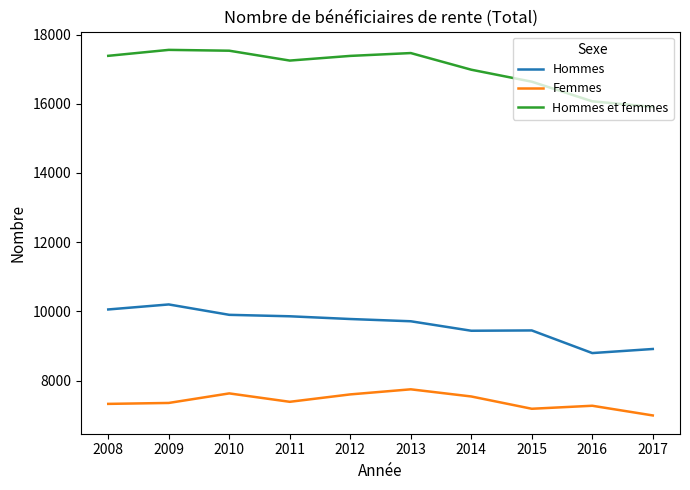

List the series in order of their peak value, highest first.

Hommes et femmes, Hommes, Femmes